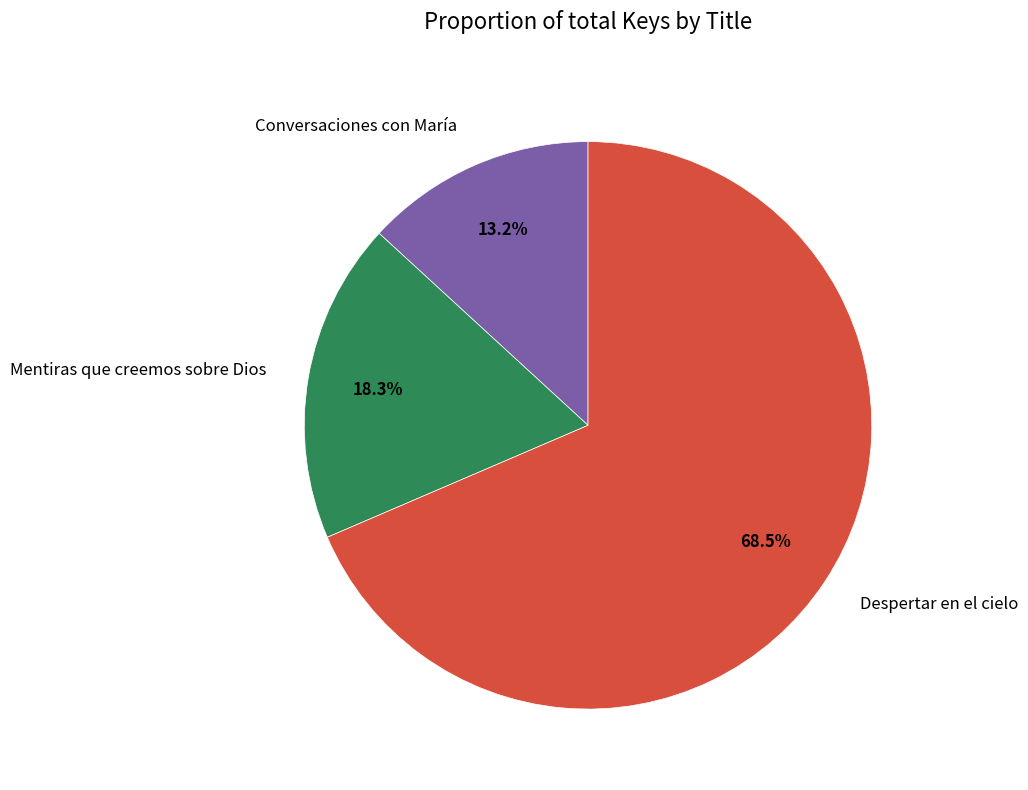

True or false: Despertar en el cielo accounts for 79% of the total.

False